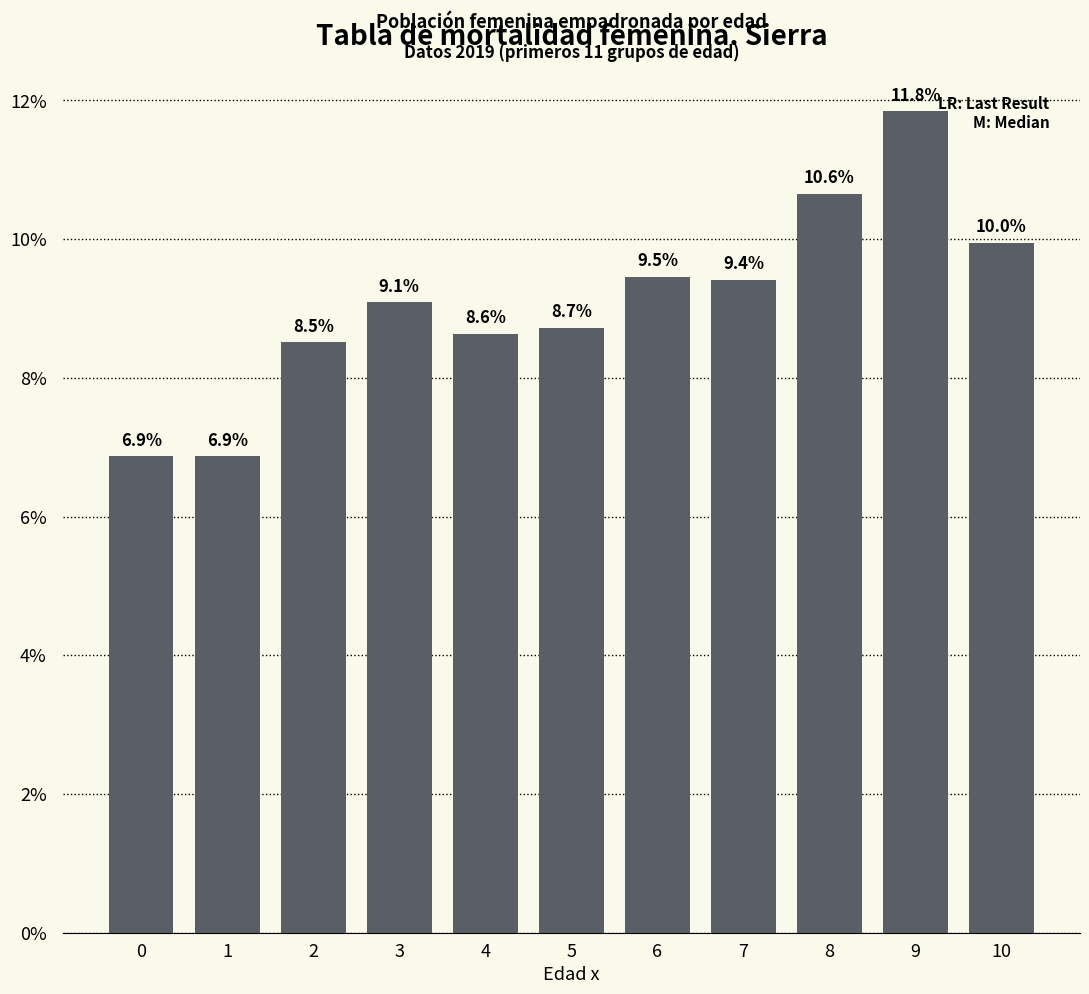

Does the chart contain any negative values?

No